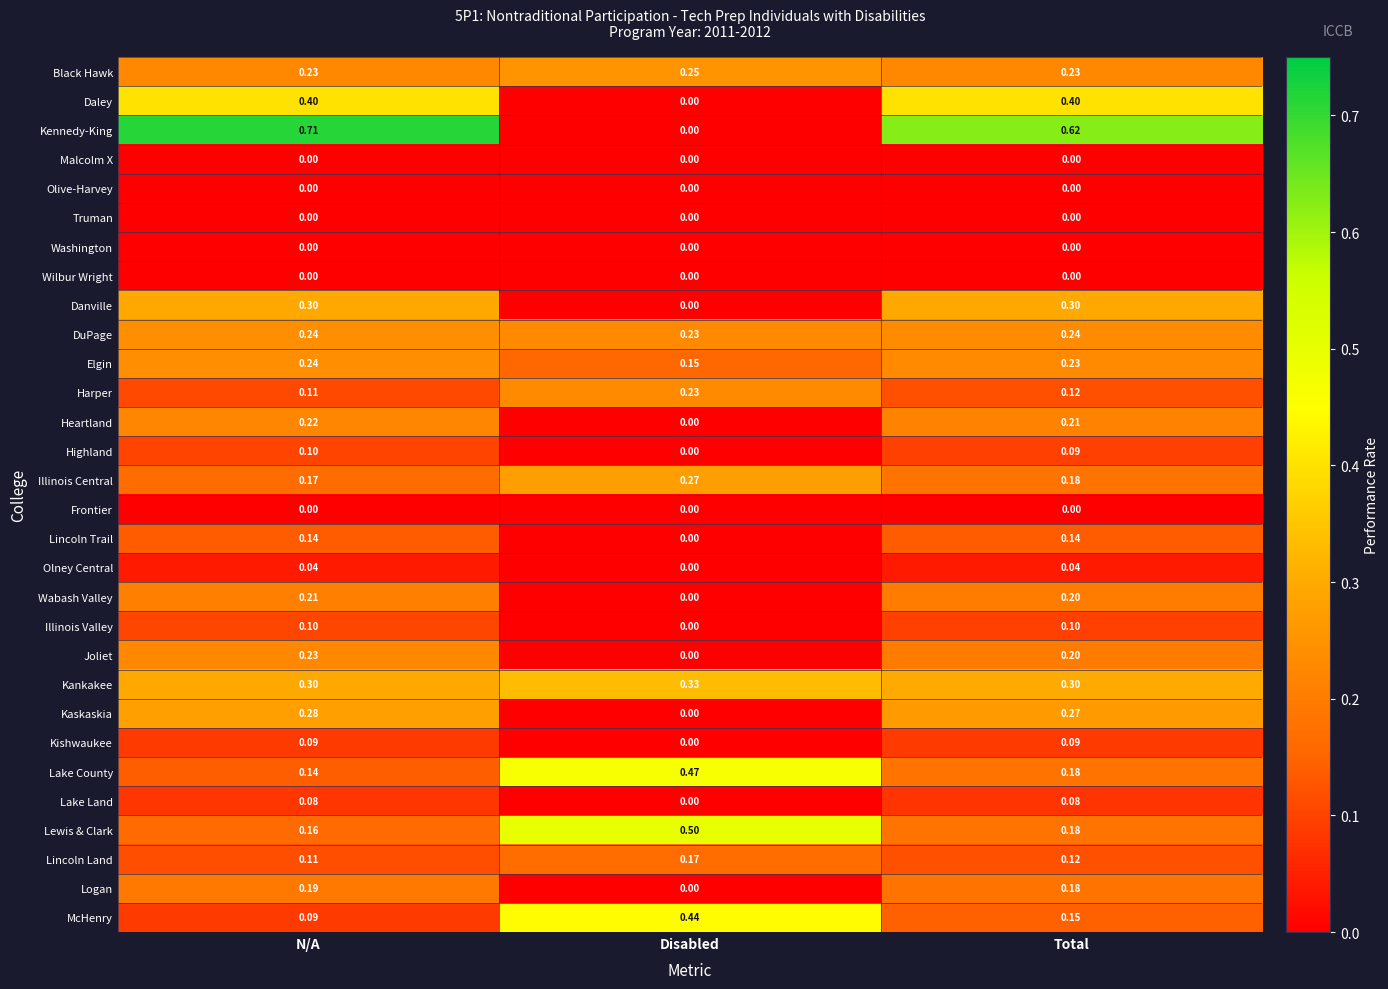

At which label is Highland closest to 0?

Disabled